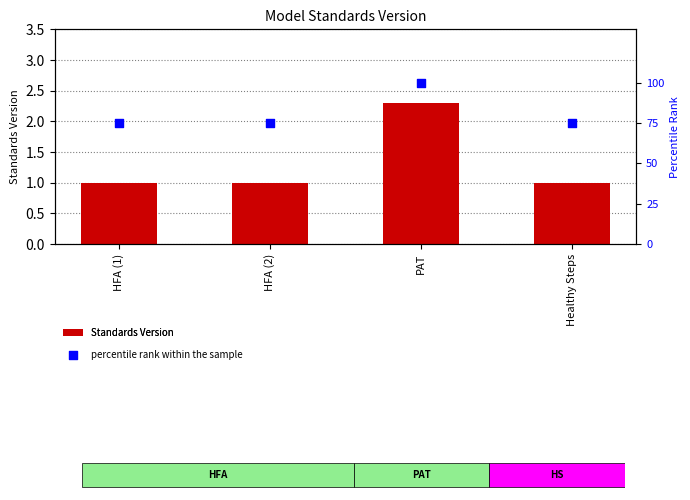

What are all the series names shown in the legend?

Standards Version, percentile rank within the sample